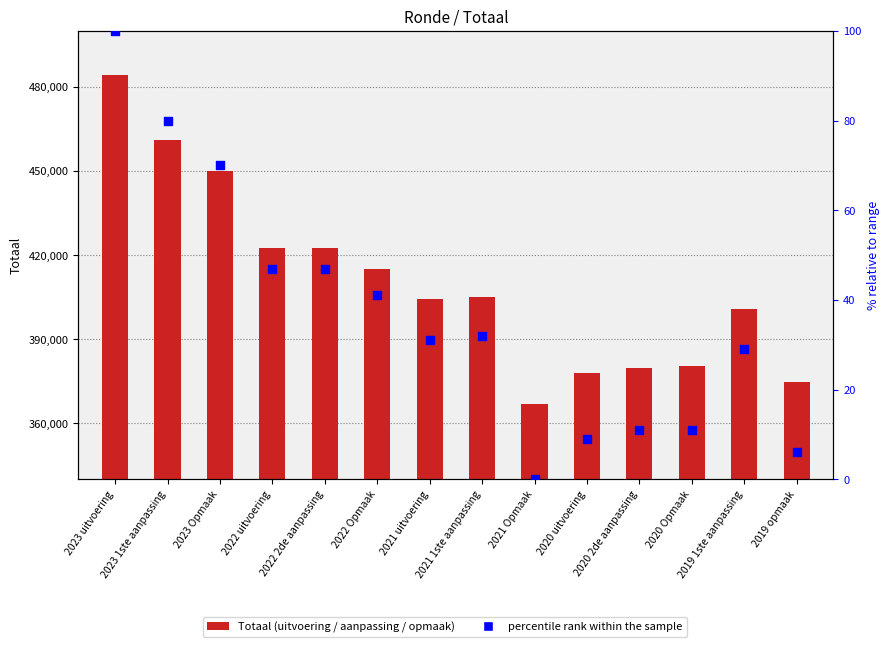

Which series has the largest Y range (max minus min)?

Totaal